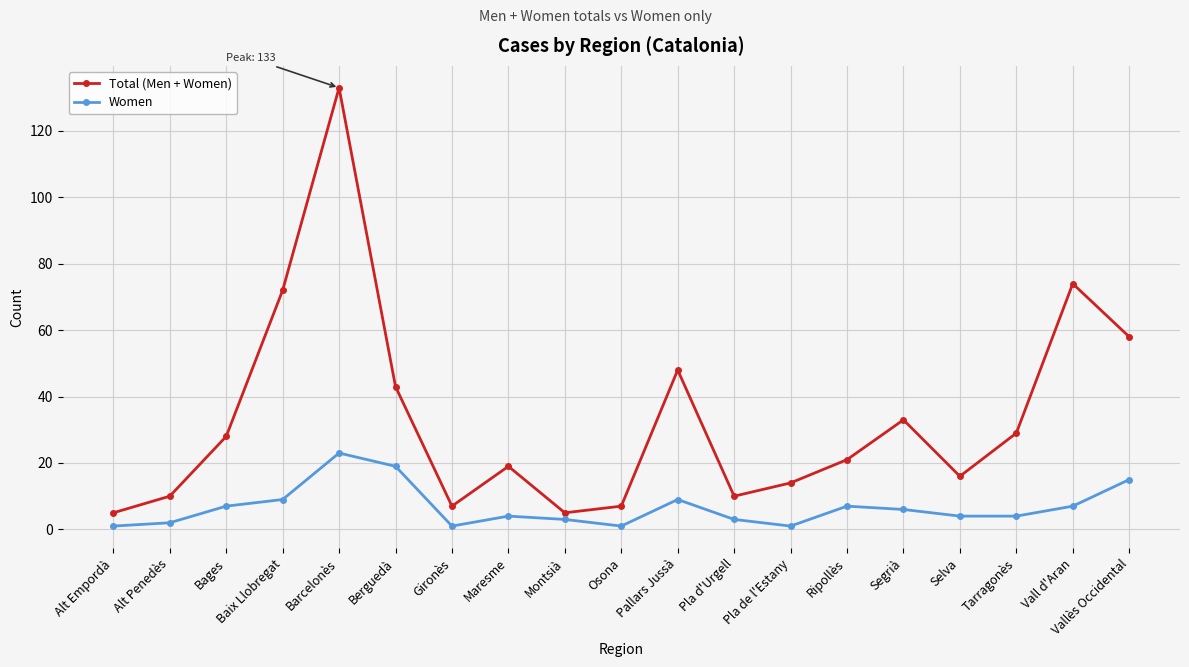

What is the spread (max minus min) of values at Pla d'Urgell?

7